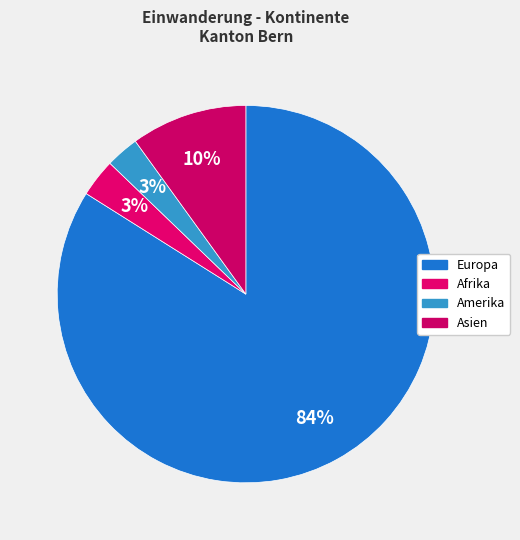

Count the number of slices in the pie.

4